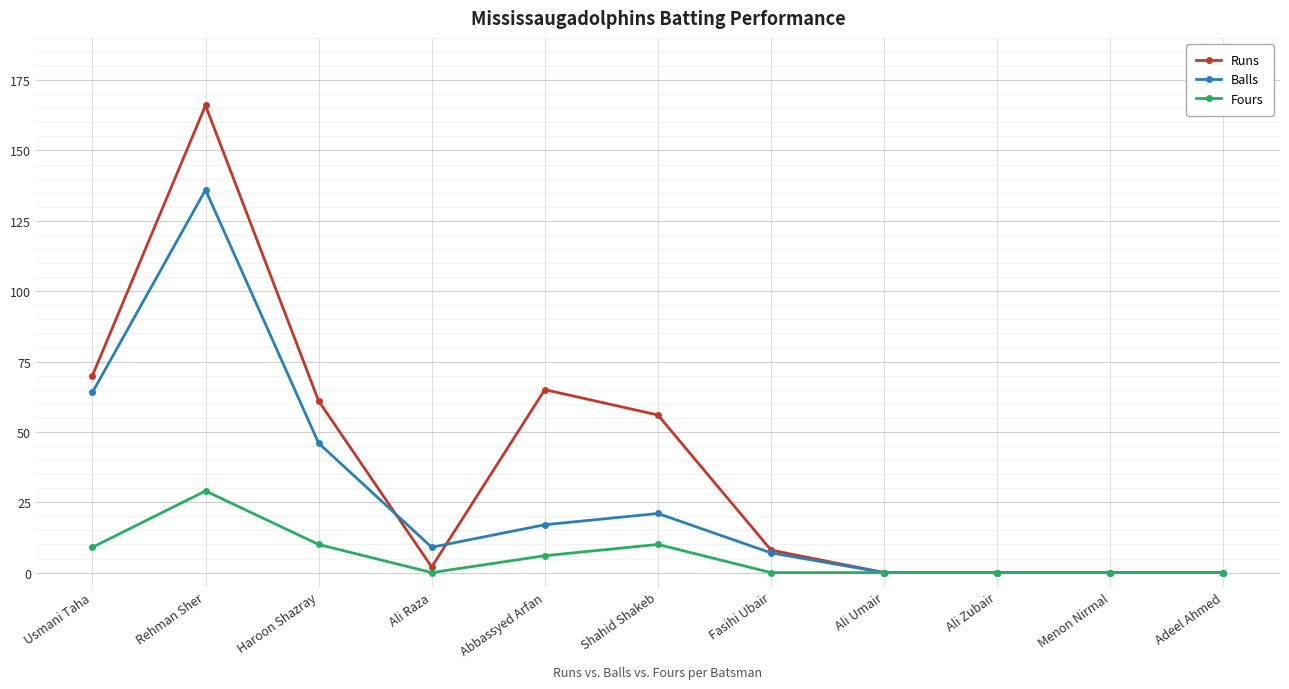

What position from the right is Ali Umair?

4